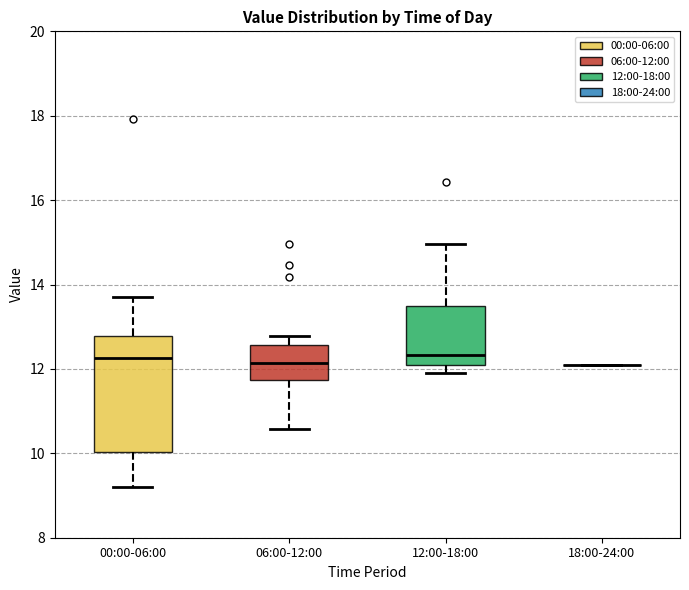

Comparing the boxes themselves (not the whiskers), which one is the tallest?

00:00-06:00